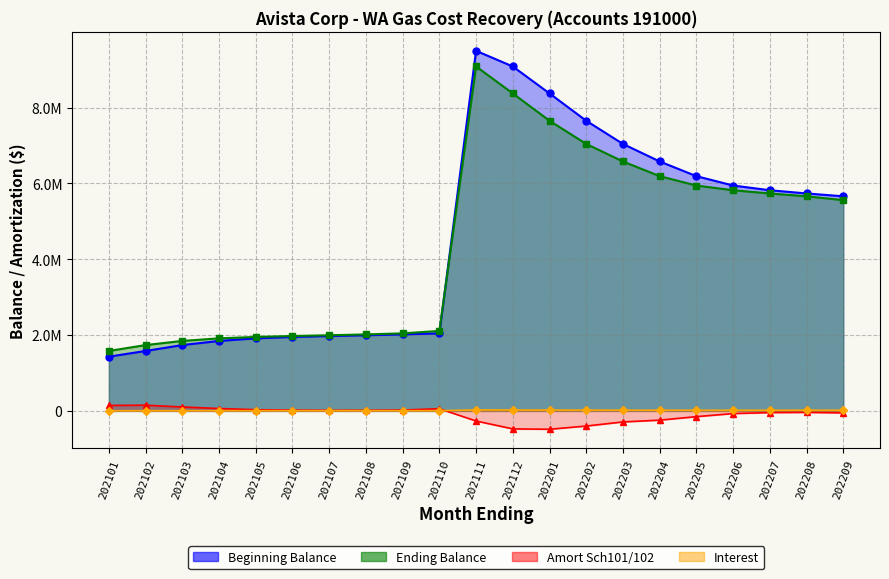

How many lines are shown in the chart?

4